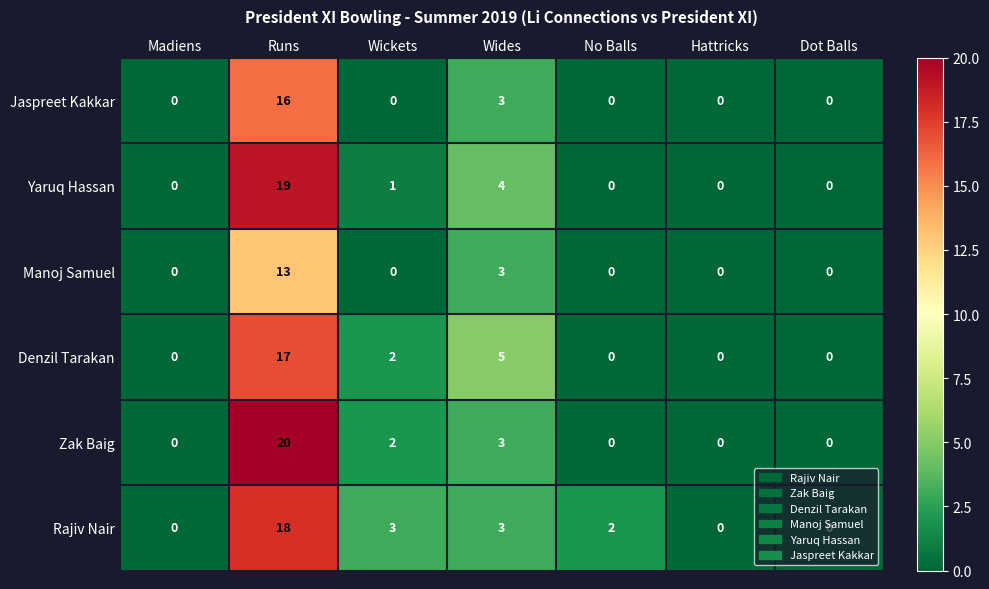

Rank the series at Runs from highest to lowest value.

Zak Baig, Yaruq Hassan, Rajiv Nair, Denzil Tarakan, Jaspreet Kakkar, Manoj Samuel